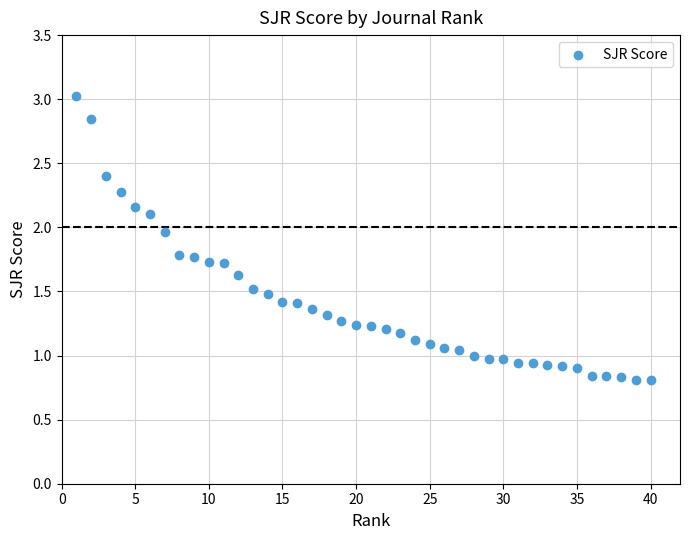

What is the range of X values (max minus min)?

39.0